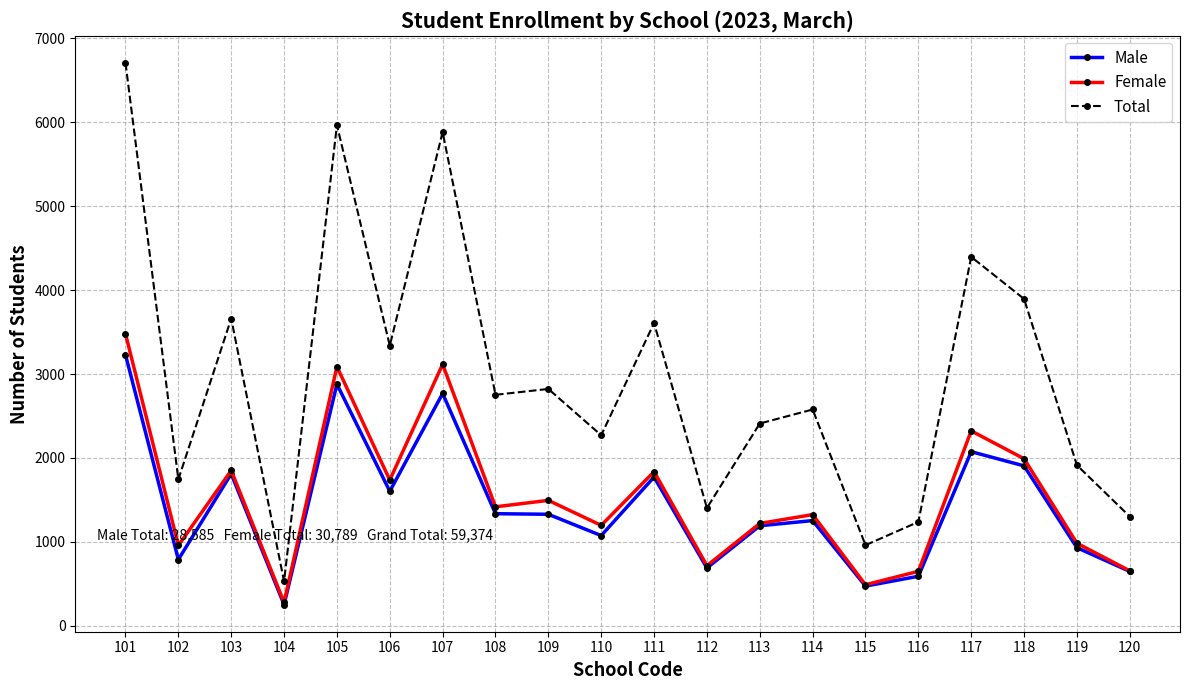

True or false: Female and Total intersect in this chart.

False